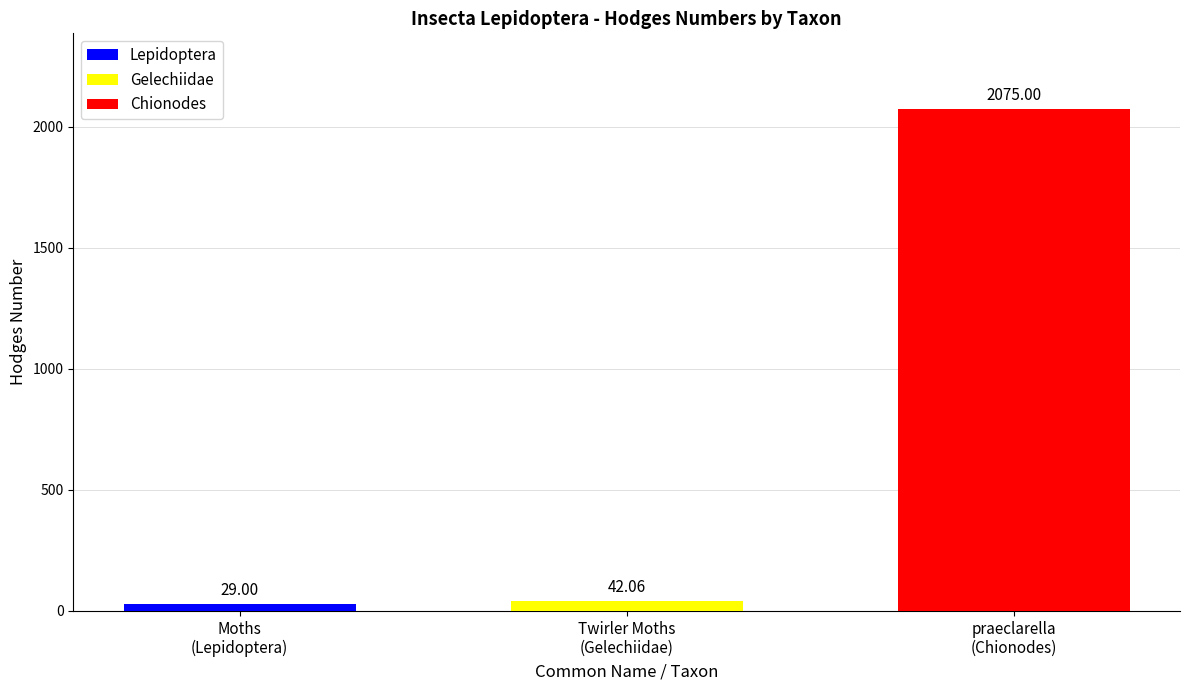

Rank the series by their maximum value, from lowest to highest.

Lepidoptera, Gelechiidae, Chionodes